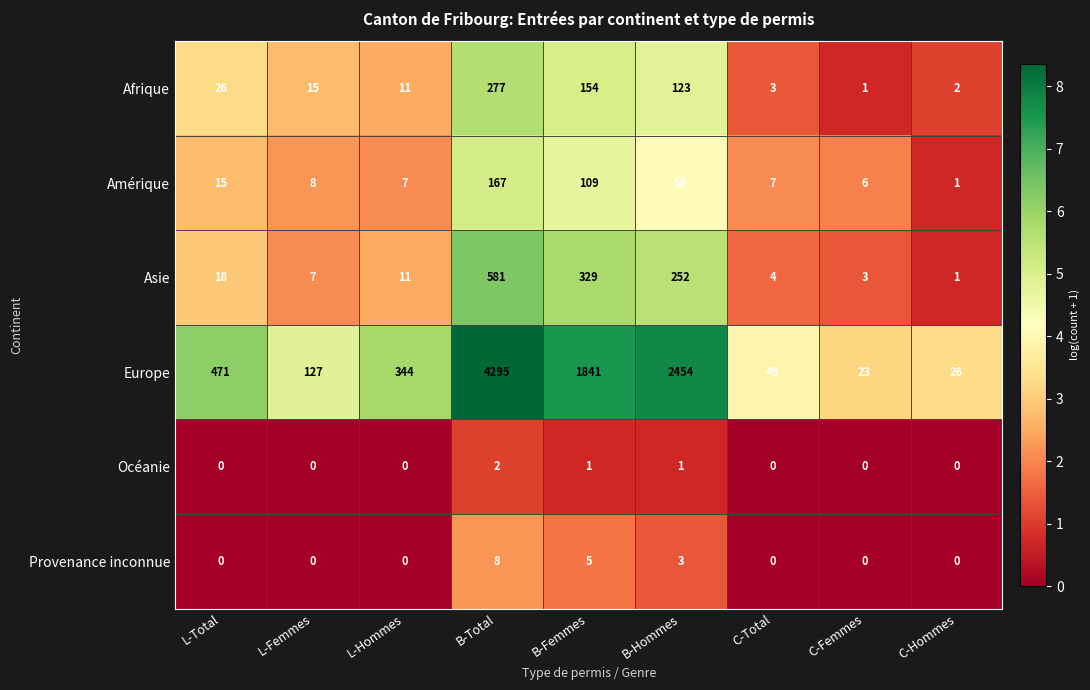

List the series in order of their peak value, highest first.

Europe, Asie, Afrique, Amérique, Provenance inconnue, Océanie